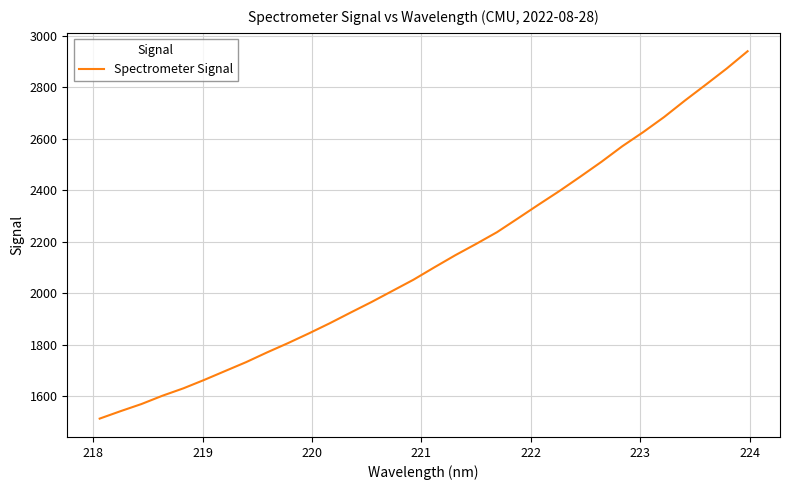

What is the greatest value displayed?

2939.6